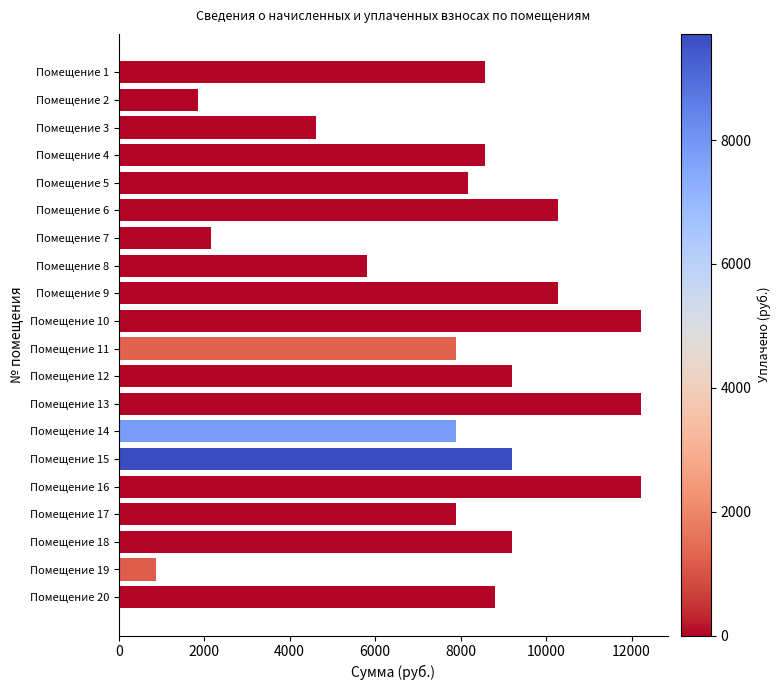

How many bars are there in total?

20